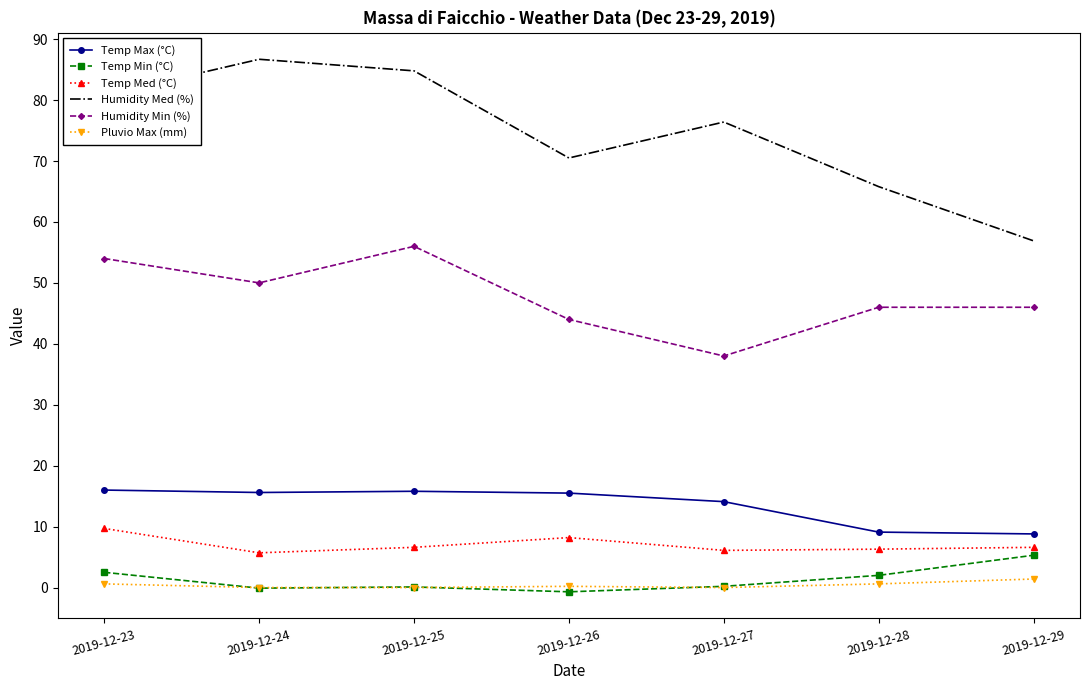

List the series in order of their peak value, highest first.

Humidity Med (%), Humidity Min (%), Temp Max (°C), Temp Med (°C), Temp Min (°C), Pluvio Max (mm)